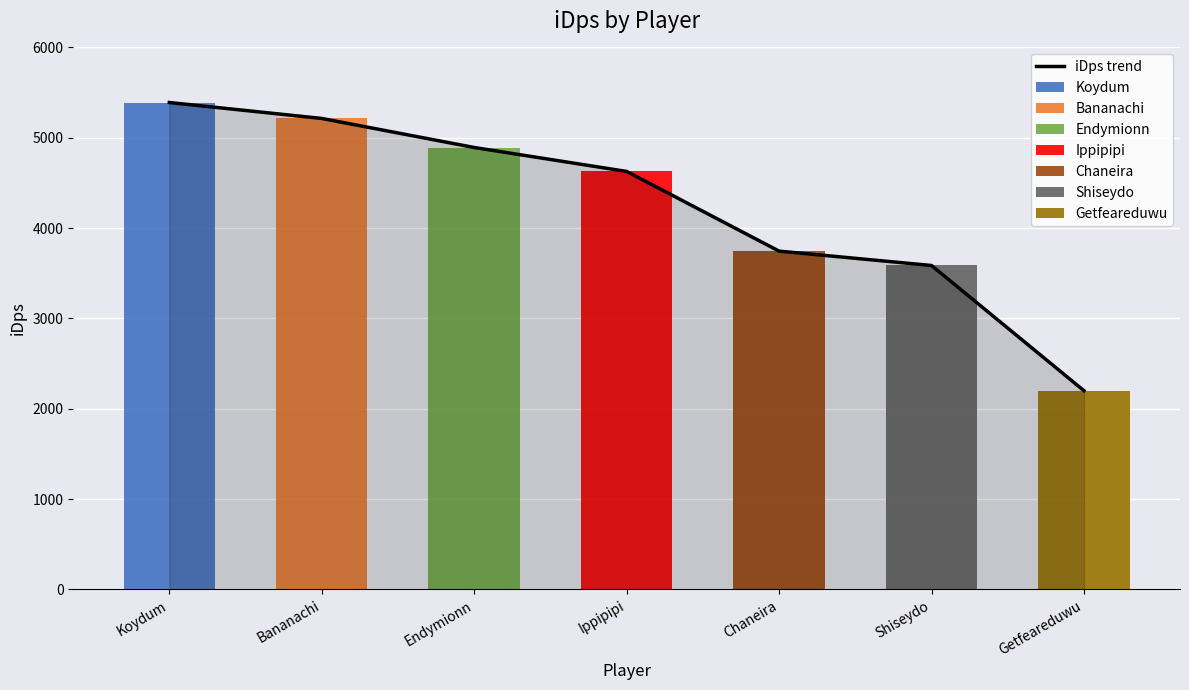

Reading right to left, list all the values displayed in this chart.

2200.1	3586.3	3745.3	4627.4	4892.4	5213.9	5390.4